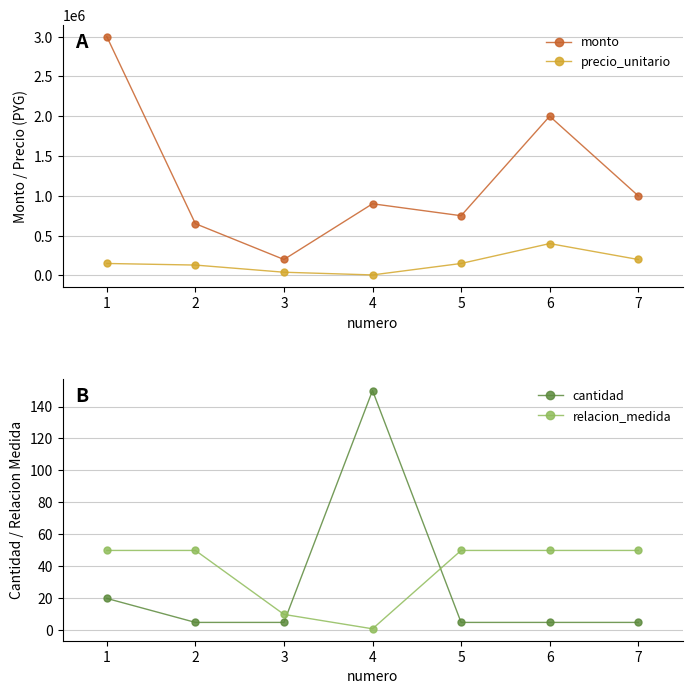

Rank the series by their maximum value, from lowest to highest.

relacion_medida, cantidad, precio_unitario, monto